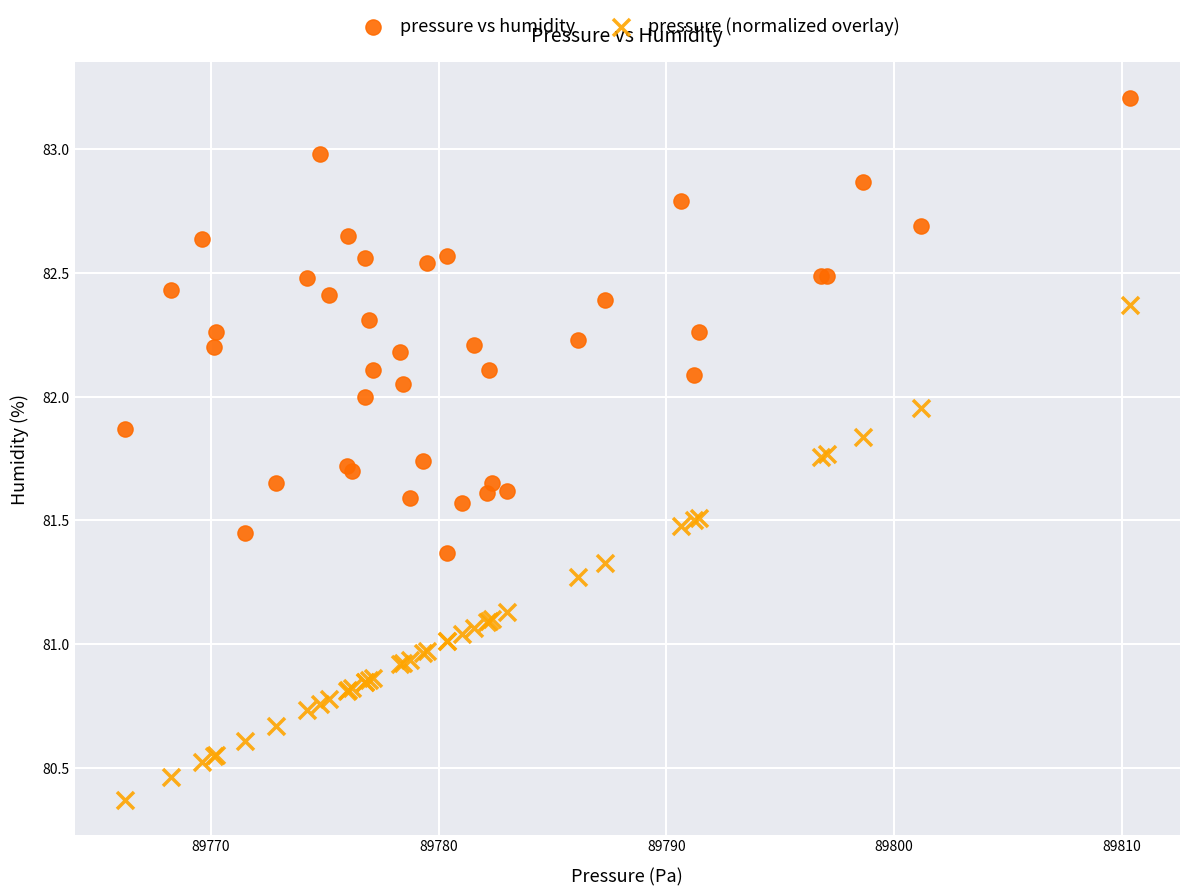

Which series contains the lowest Y value?

pressure (normalized overlay)